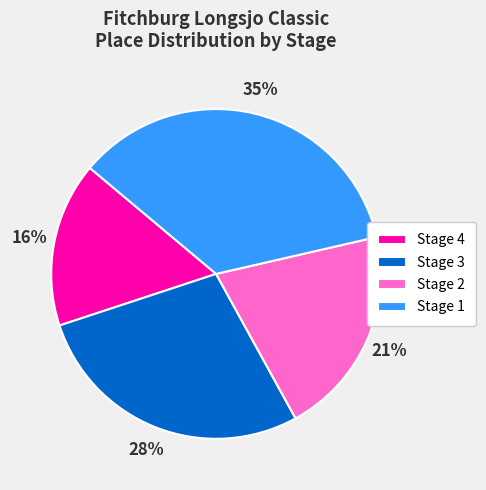

Is the sum of Stage 2 and Stage 4 greater than half?

No